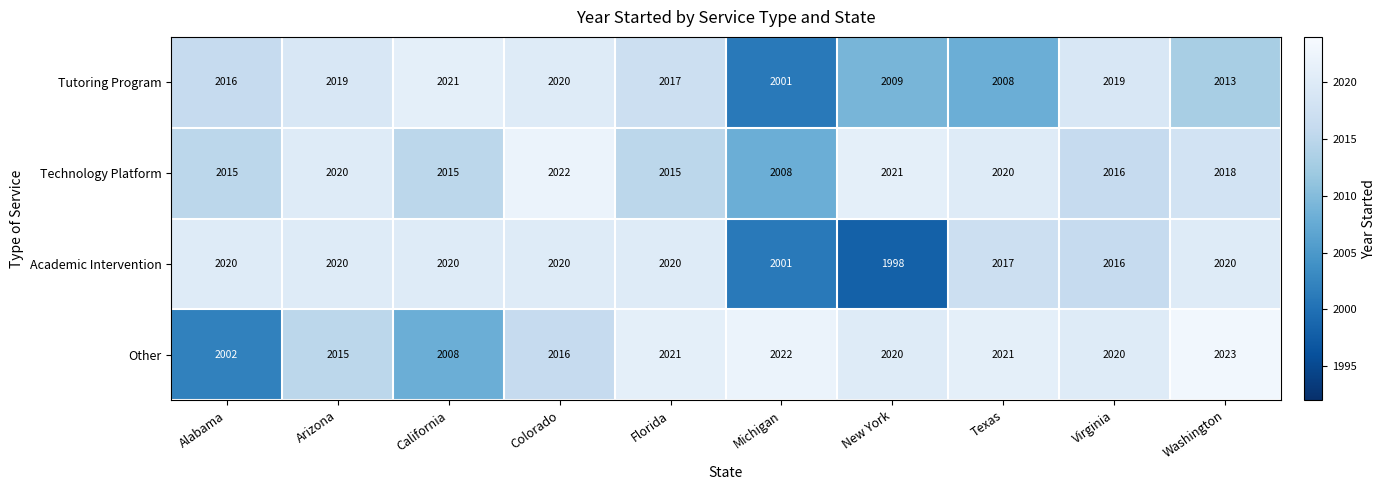

What is the total value across all series at Alabama?

8053